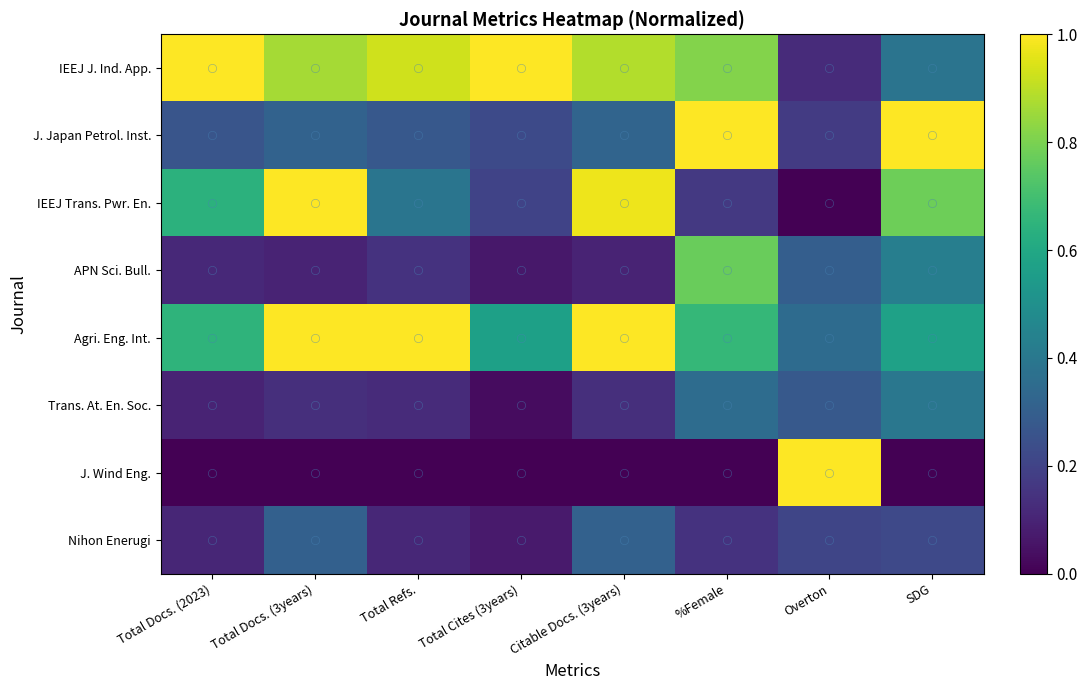

Reading right to left, list all the values displayed in this chart.

IEEJ J. Ind. App.: SDG=0.4	Overton=0.1	%Female=0.8	Citable Docs. (3years)=0.9	Total Cites (3years)=1.0	Total Refs.=0.9	Total Docs. (3years)=0.9	Total Docs. (2023)=1.0
J. Japan Petrol. Inst.: SDG=1.0	Overton=0.2	%Female=1.0	Citable Docs. (3years)=0.3	Total Cites (3years)=0.2	Total Refs.=0.3	Total Docs. (3years)=0.3	Total Docs. (2023)=0.3
IEEJ Trans. Pwr. En.: SDG=0.8	Overton=0.0	%Female=0.2	Citable Docs. (3years)=1.0	Total Cites (3years)=0.2	Total Refs.=0.4	Total Docs. (3years)=1.0	Total Docs. (2023)=0.6
APN Sci. Bull.: SDG=0.4	Overton=0.3	%Female=0.8	Citable Docs. (3years)=0.1	Total Cites (3years)=0.1	Total Refs.=0.1	Total Docs. (3years)=0.1	Total Docs. (2023)=0.1
Agri. Eng. Int.: SDG=0.6	Overton=0.4	%Female=0.7	Citable Docs. (3years)=1.0	Total Cites (3years)=0.6	Total Refs.=1.0	Total Docs. (3years)=1.0	Total Docs. (2023)=0.7
Trans. At. En. Soc.: SDG=0.4	Overton=0.3	%Female=0.4	Citable Docs. (3years)=0.1	Total Cites (3years)=0.0	Total Refs.=0.1	Total Docs. (3years)=0.1	Total Docs. (2023)=0.1
J. Wind Eng.: SDG=0.0	Overton=1.0	%Female=0.0	Citable Docs. (3years)=0.0	Total Cites (3years)=0.0	Total Refs.=0.0	Total Docs. (3years)=0.0	Total Docs. (2023)=0.0
Nihon Enerugi: SDG=0.2	Overton=0.2	%Female=0.1	Citable Docs. (3years)=0.3	Total Cites (3years)=0.1	Total Refs.=0.1	Total Docs. (3years)=0.3	Total Docs. (2023)=0.1